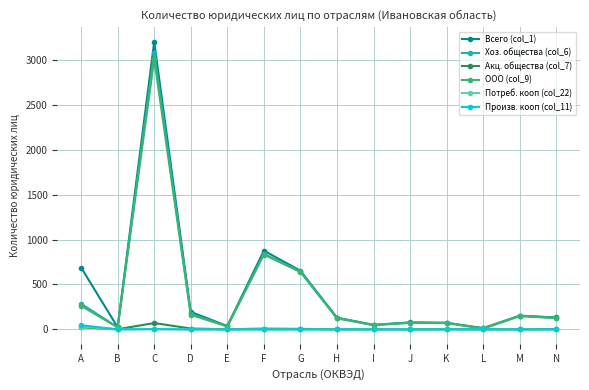

True or false: Хоз. общества (col_6) has more than 2 interior local peaks.

True